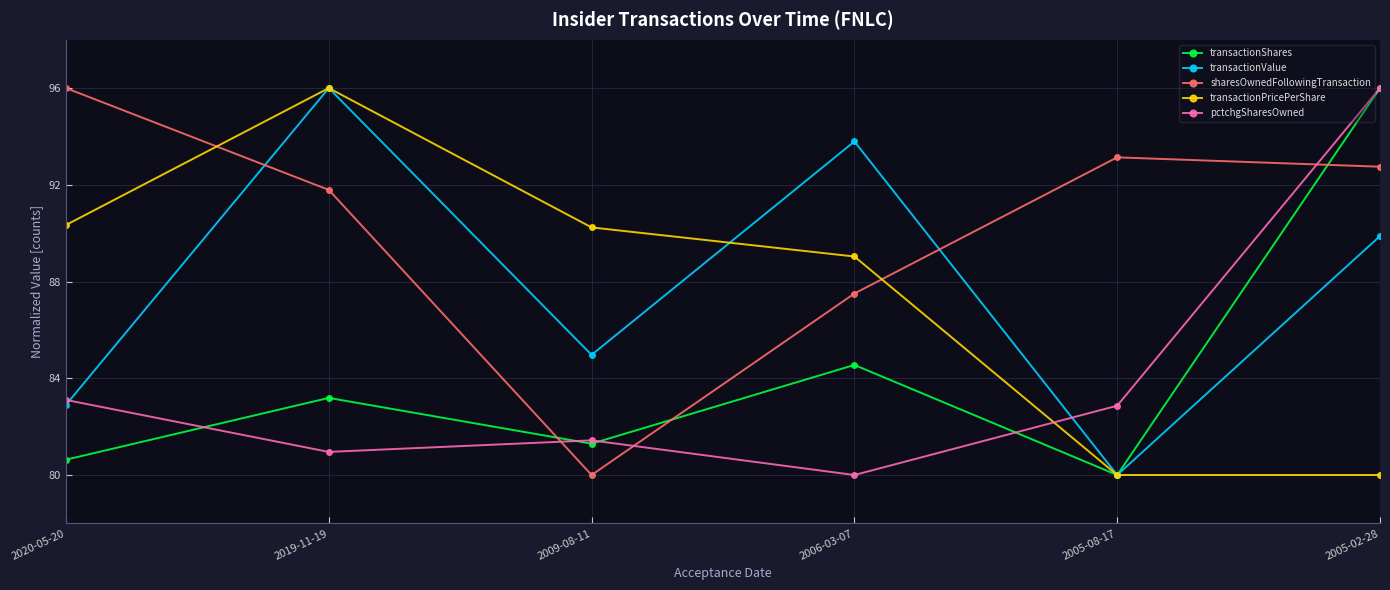

Where does the pctchgSharesOwned series first go above 82?

2020-05-20